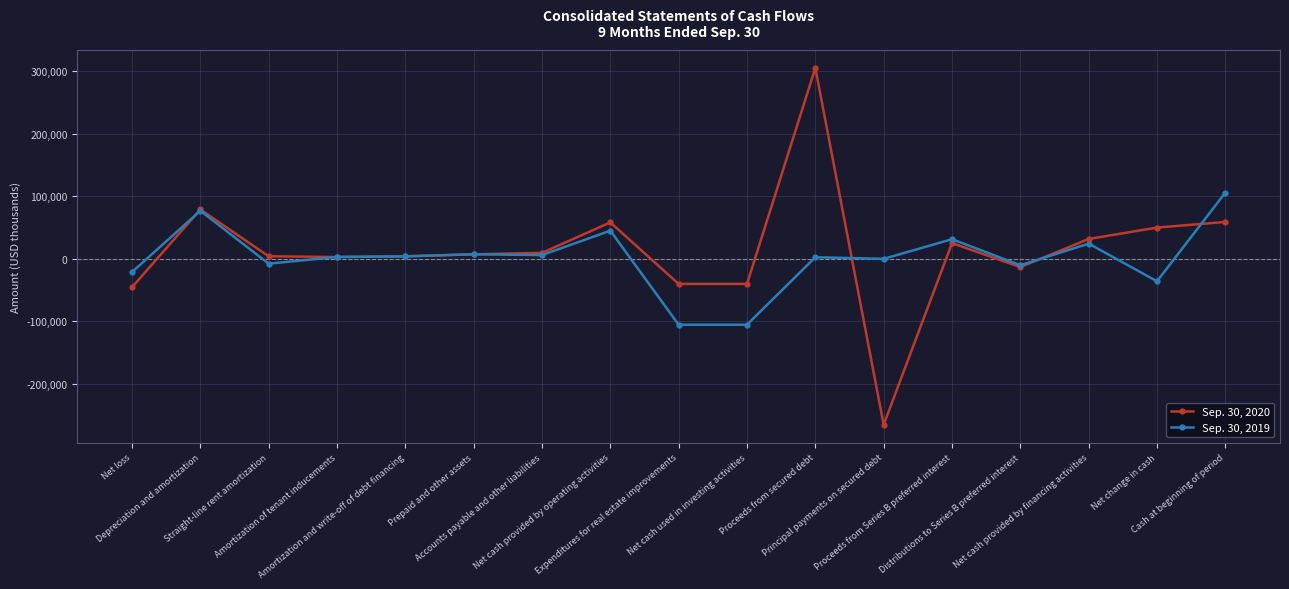

What is the value of the Sep. 30, 2019 point at the 10th from the left?

-105205